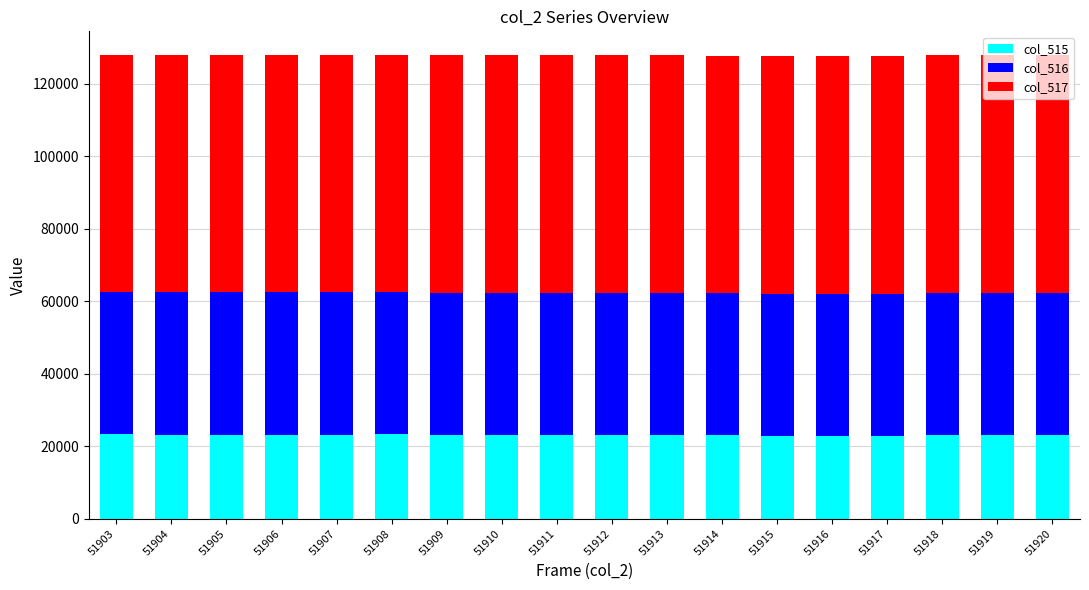

What is the total value across all series at 51906?

127984